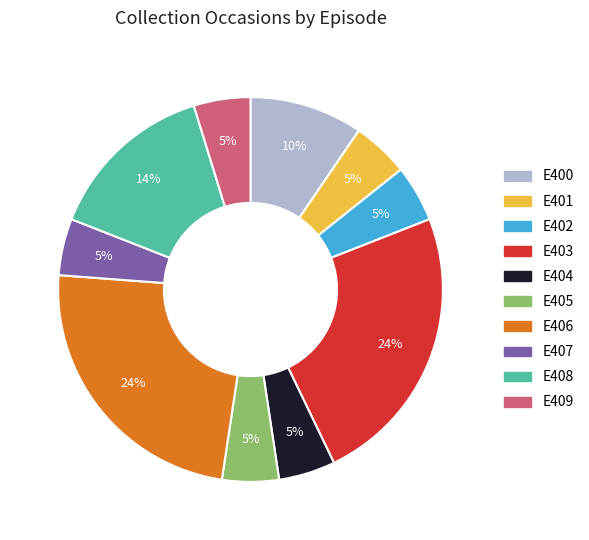

What is the ratio of the value at E409 to the value at E406?

0.2